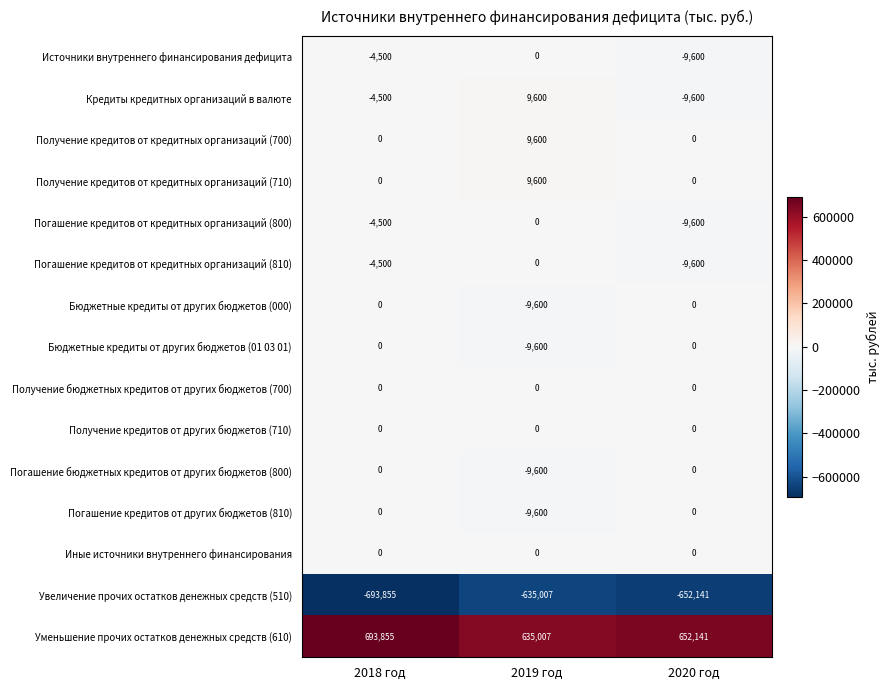

Rank the categories by Погашение кредитов от кредитных организаций (810) value from lowest to highest.

2020 год, 2018 год, 2019 год